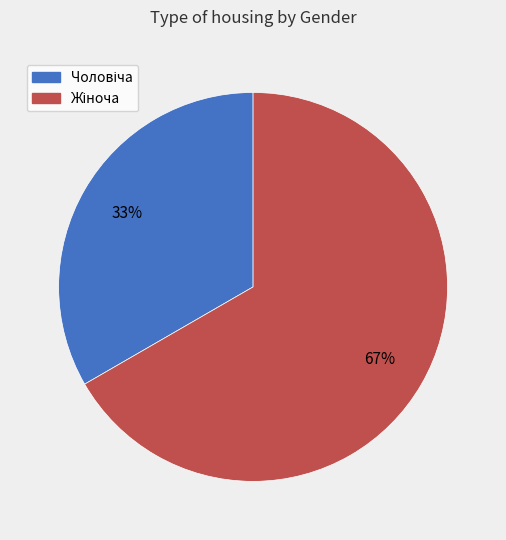

To the nearest percent, what is the average slice percentage?

50%